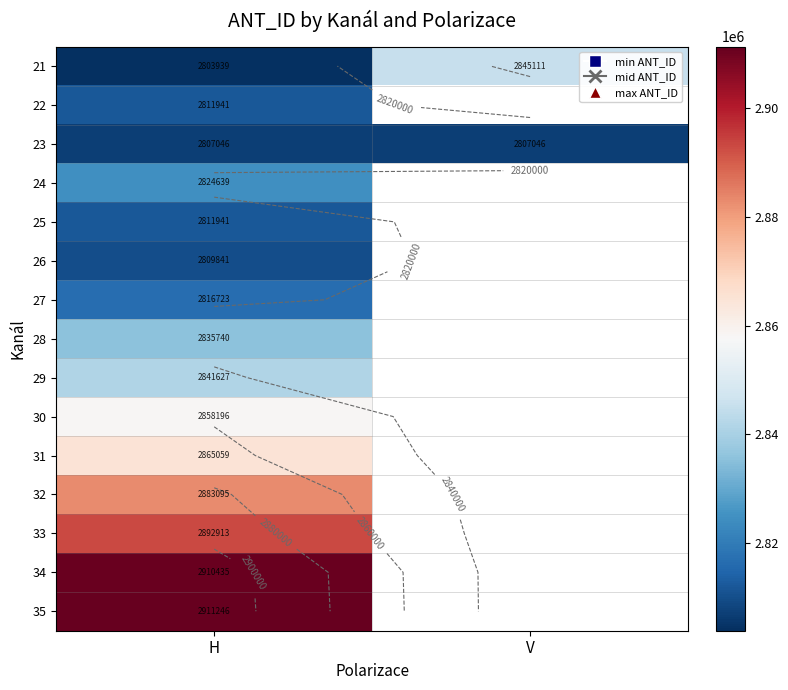

Which label corresponds to the largest value in the chart?

H